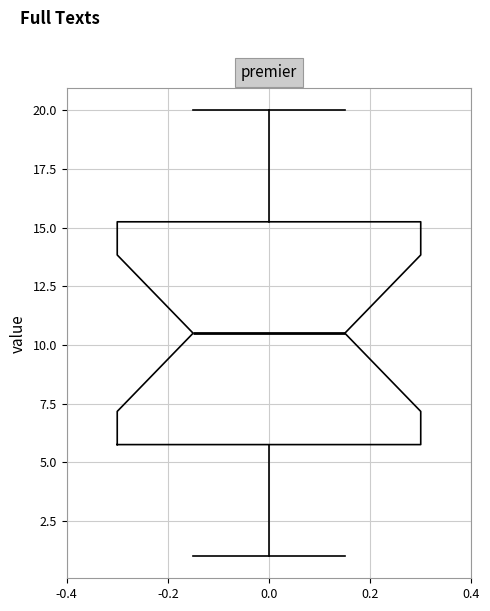

Where is the lower edge of the box at x = 0.0 on the y-axis? The values are not printed on the chart, so give them approximately, as read against the axis.

6.0